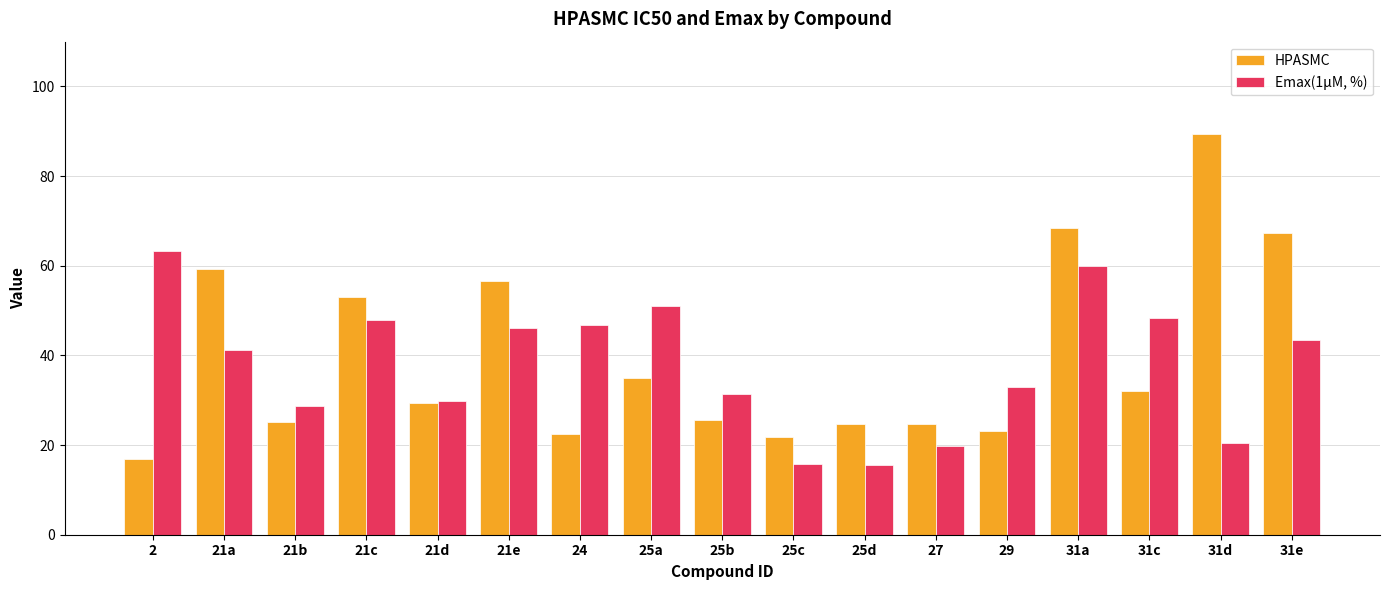

List the series in order of their overall mean, lowest first.

Emax(1μM, %), HPASMC